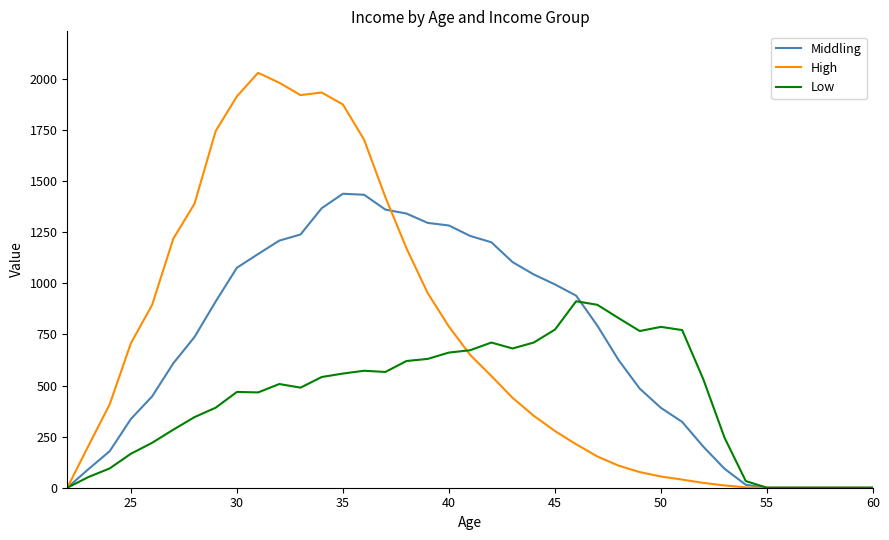

What is the maximum value for Middling?

1438.3